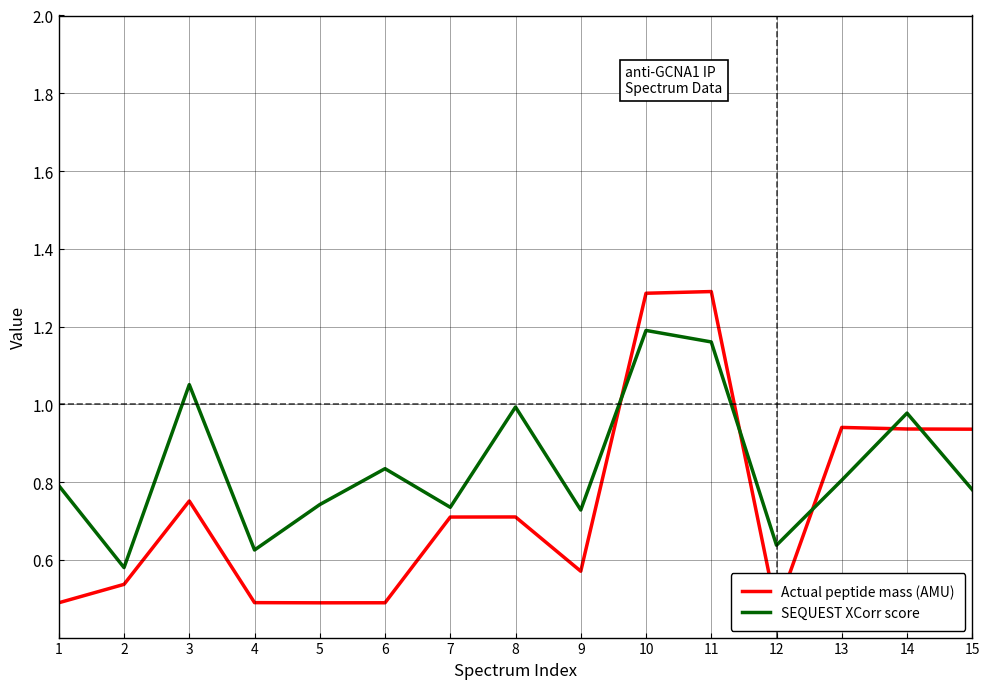

What is the sum of all Actual peptide mass (AMU) values?

11.1